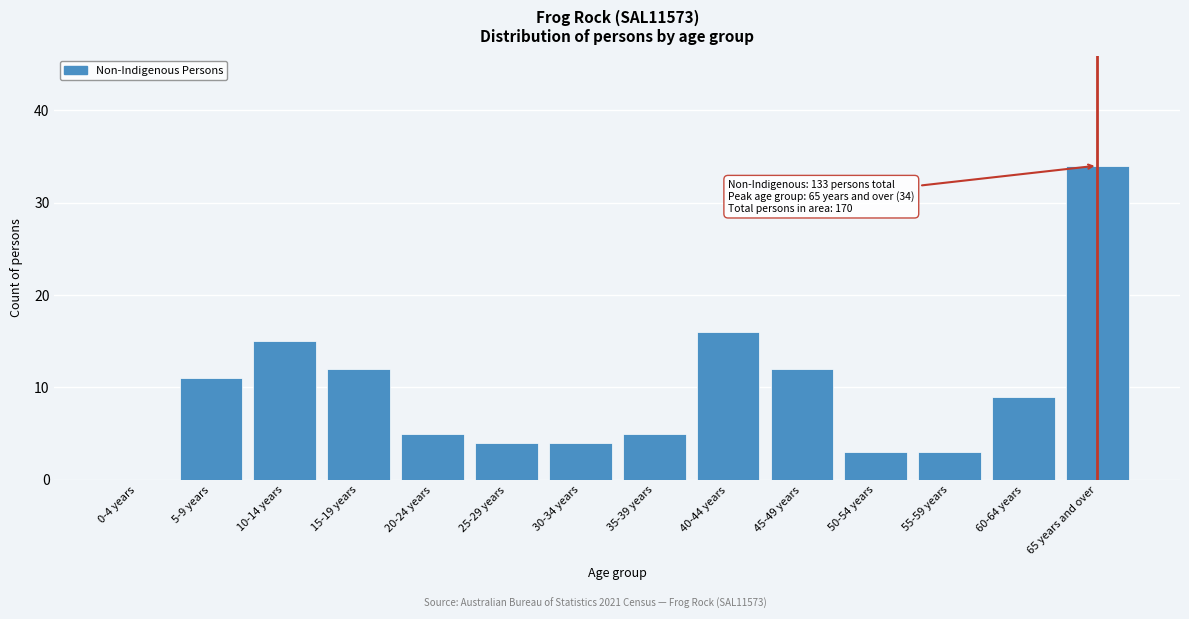

Reading right to left, transcribe all the data shown in this chart.

65 years and over=34	60-64 years=9	55-59 years=3	50-54 years=3	45-49 years=12	40-44 years=16	35-39 years=5	30-34 years=4	25-29 years=4	20-24 years=5	15-19 years=12	10-14 years=15	5-9 years=11	0-4 years=0